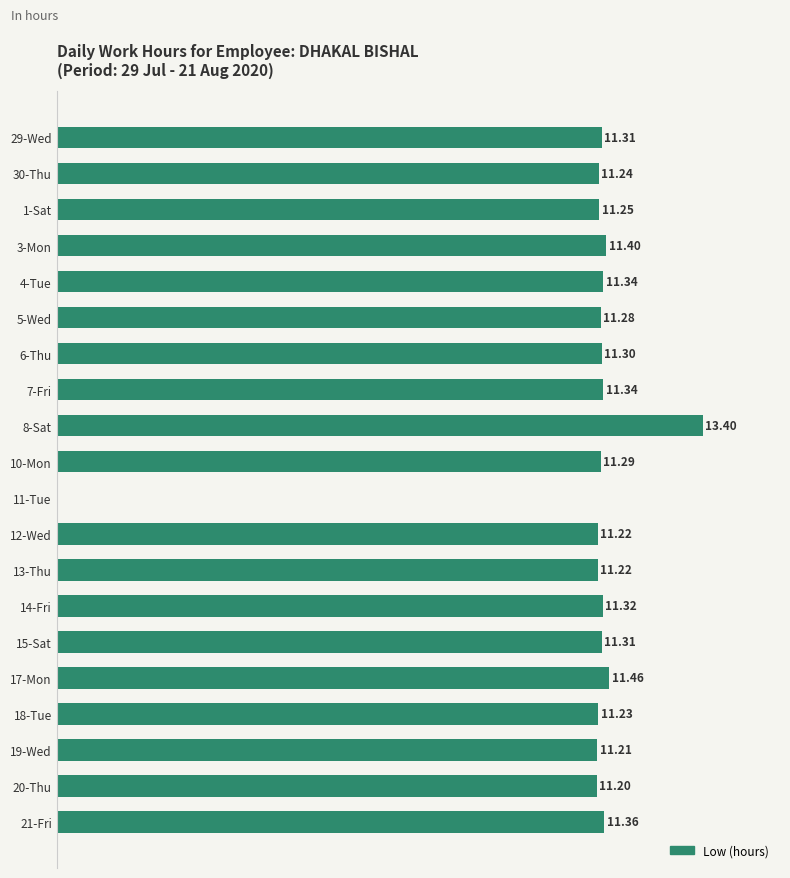

Which has a higher value, 29-Wed or 12-Wed?

29-Wed